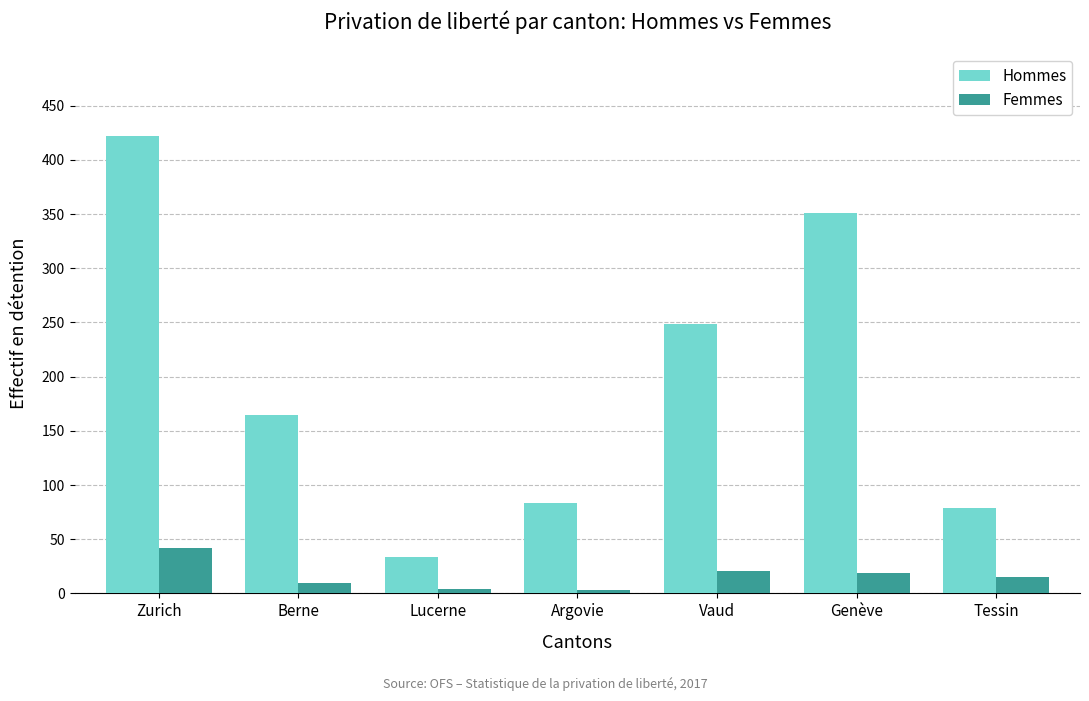

What is the maximum value for Femmes?

42